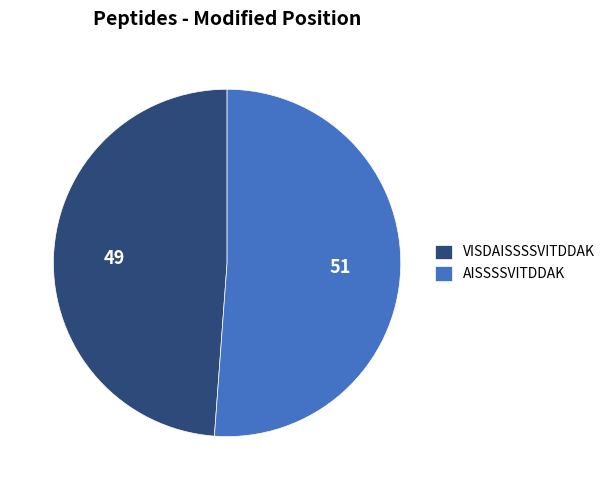

Combined, do AISSSSVITDDAK and VISDAISSSSVITDDAK account for over 50%?

Yes